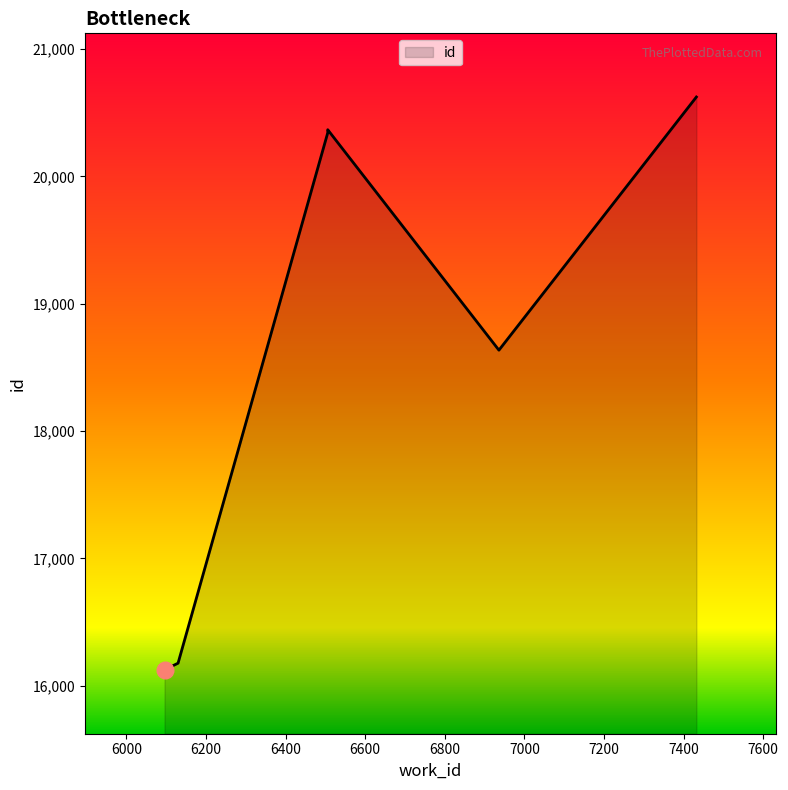

How many categories are shown in the chart?

9